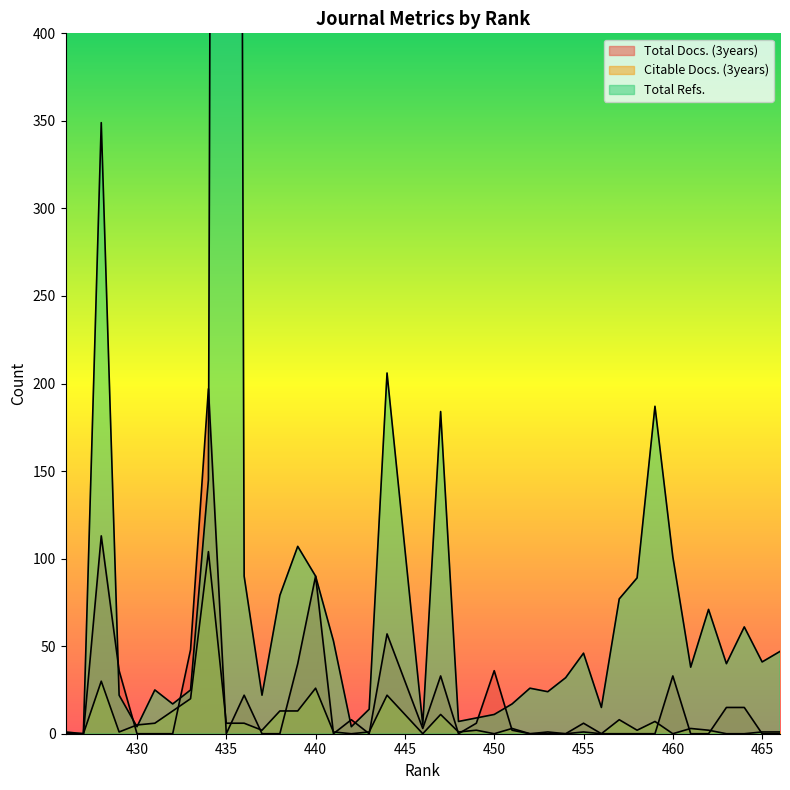

True or false: Citable Docs. (3years) and Total Docs. (3years) intersect in this chart.

True